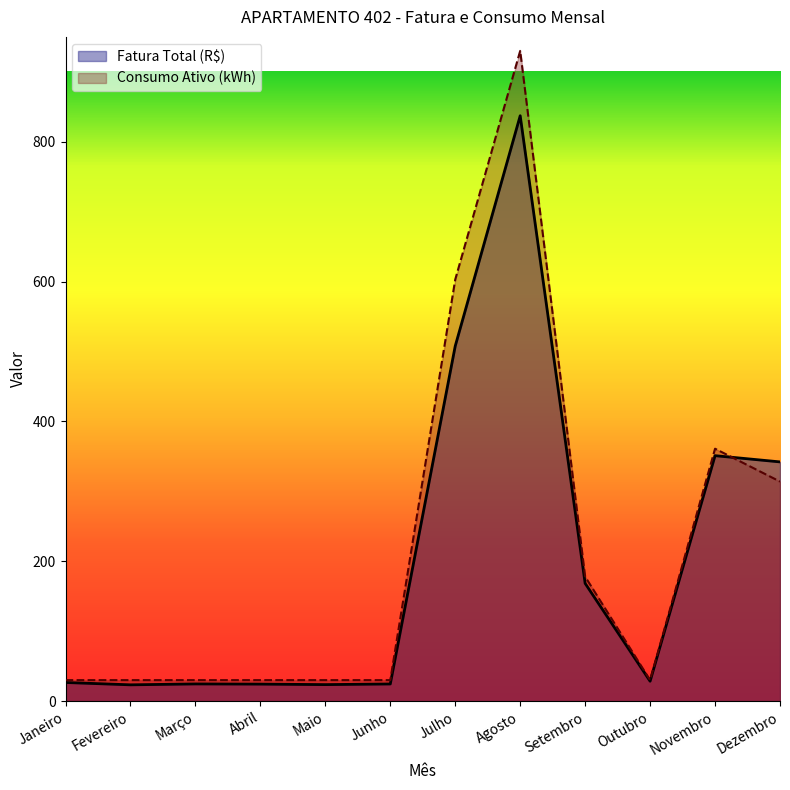

At which label is Consumo Ativo (kWh) closest to 480?

Novembro